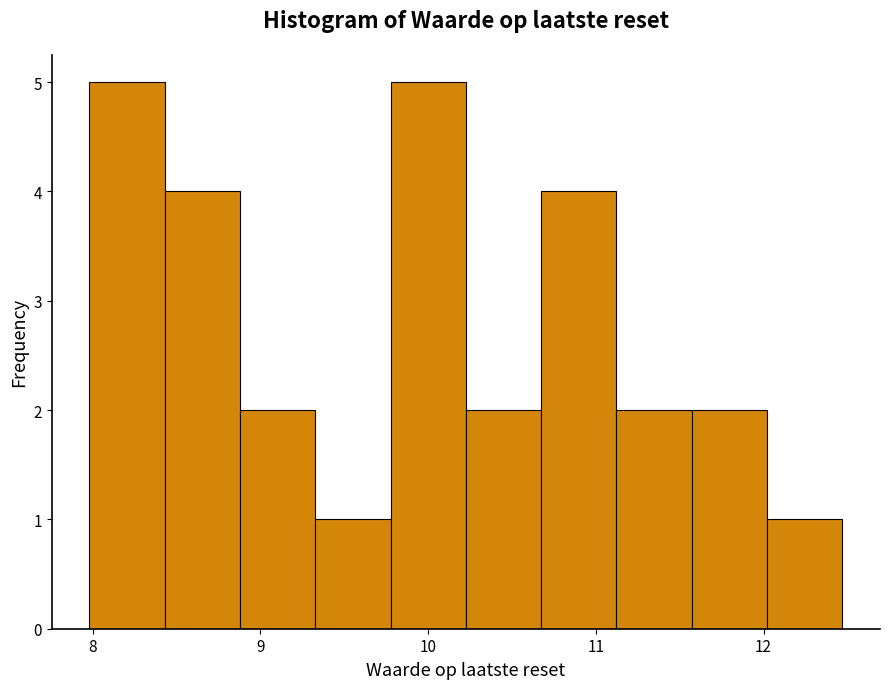

Reading left to right, list every bar in this chart as the range it spans on the x-axis followed by its height. Neither the bar edges nor the heights are printed on the chart, so give them approximately, as read against the axes.

8.0 to 8.4: 5
8.4 to 8.9: 4
8.9 to 9.3: 2
9.3 to 9.8: 1
9.8 to 10.2: 5
10.2 to 10.7: 2
10.7 to 11.1: 4
11.1 to 11.6: 2
11.6 to 12.0: 2
12.0 to 12.5: 1